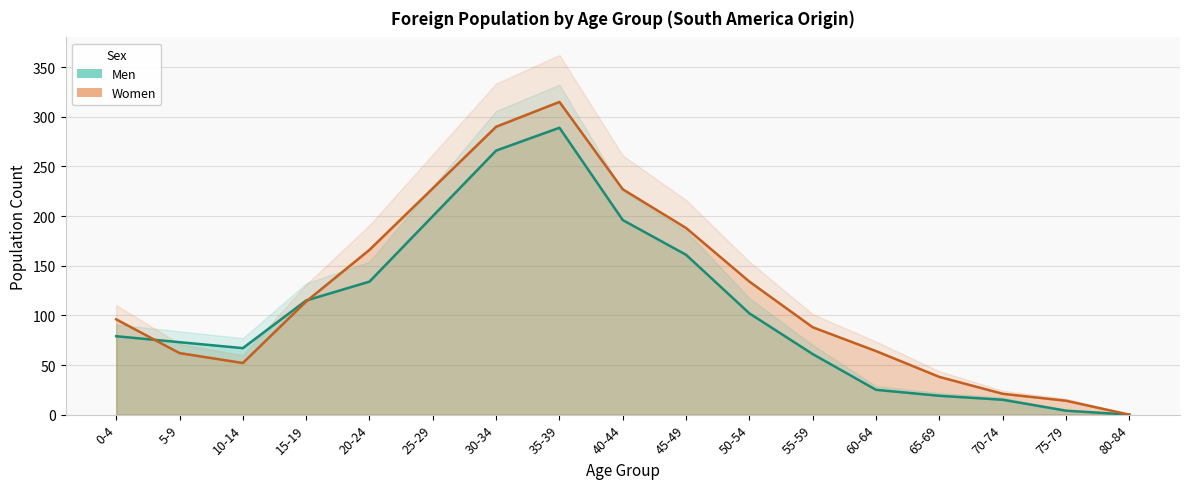

How many values in the Women series are below 96?

8